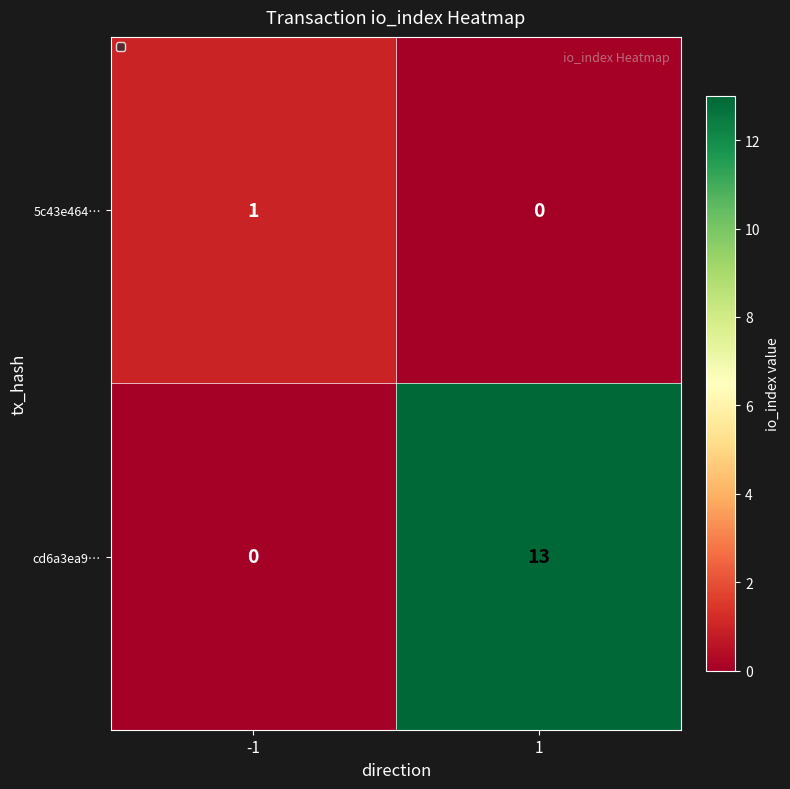

The value of cd6a3ea9… at 1 is 20. True or false?

False